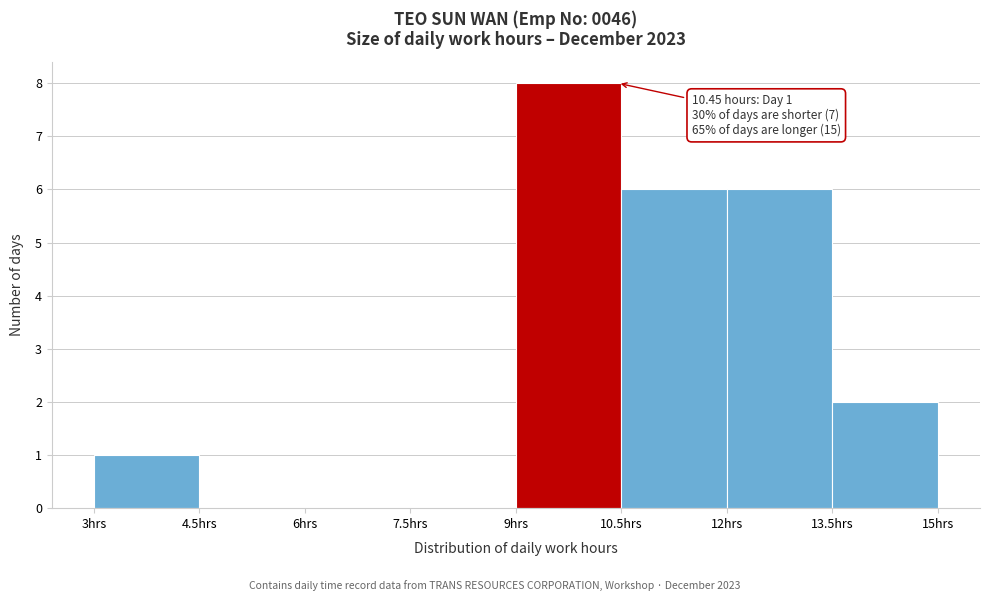

Which range on the x-axis has the tallest bar?

9.0 to 10.5